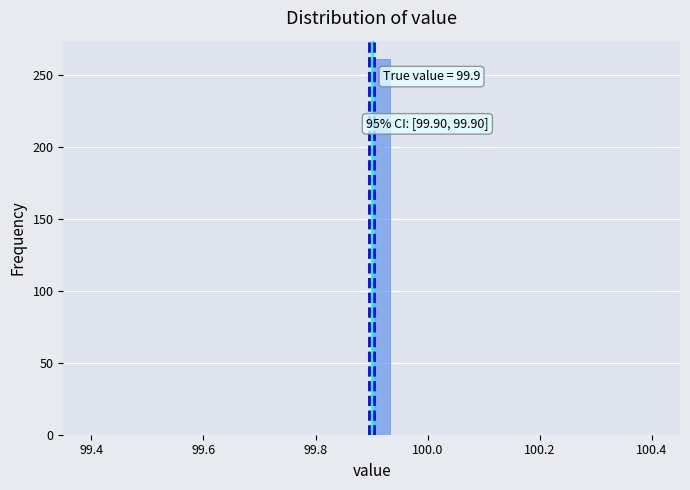

Read against the x-axis, roughly where is the centre of the tallest bar?

99.92